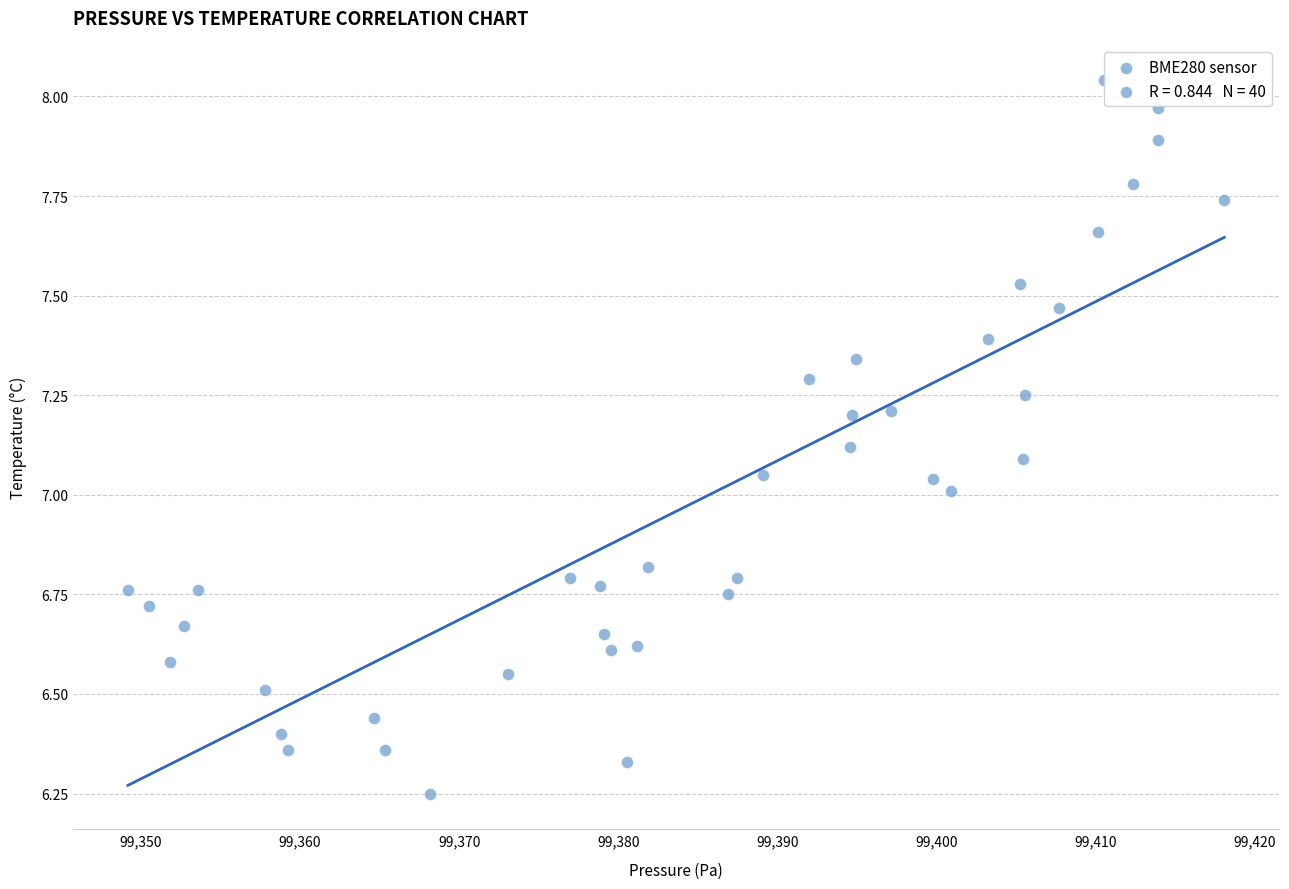

What is the range of X values (max minus min)?

68.9